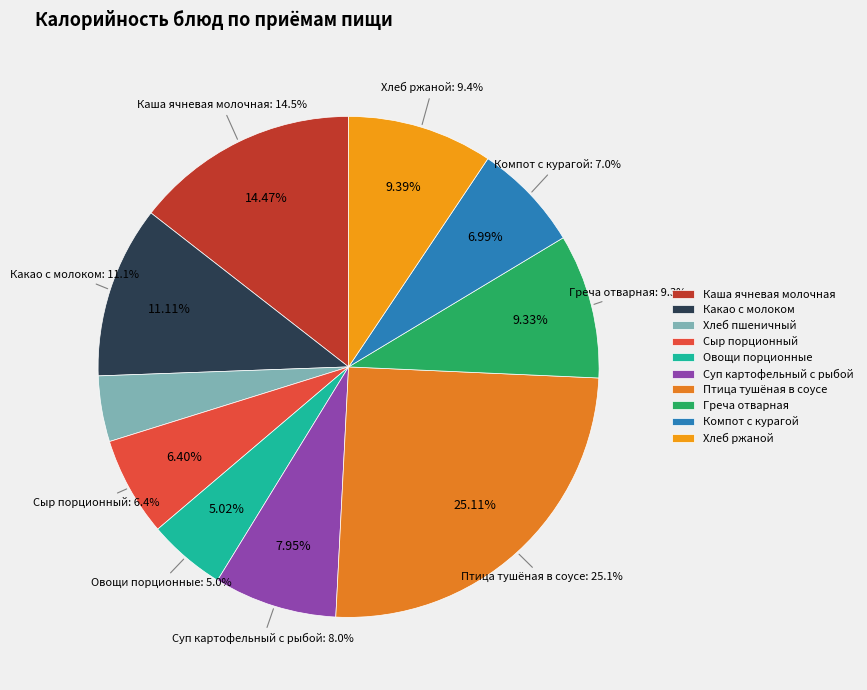

Does any single category account for the majority?

No